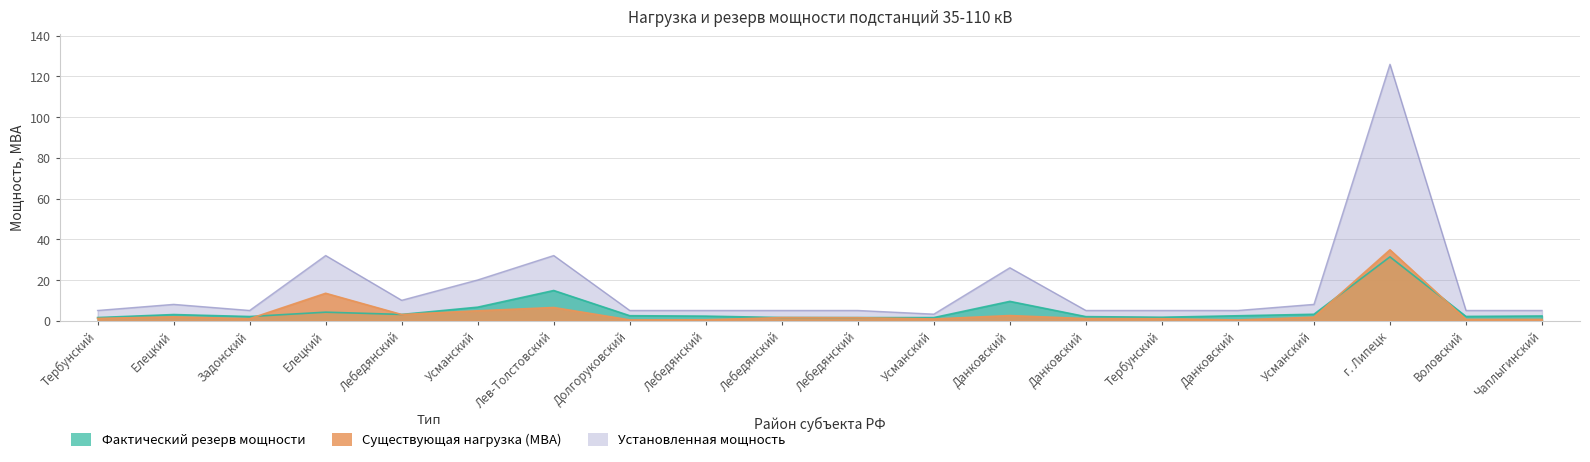

Which category has the lowest value in the Фактический резерв мощности series?

Лебедянский